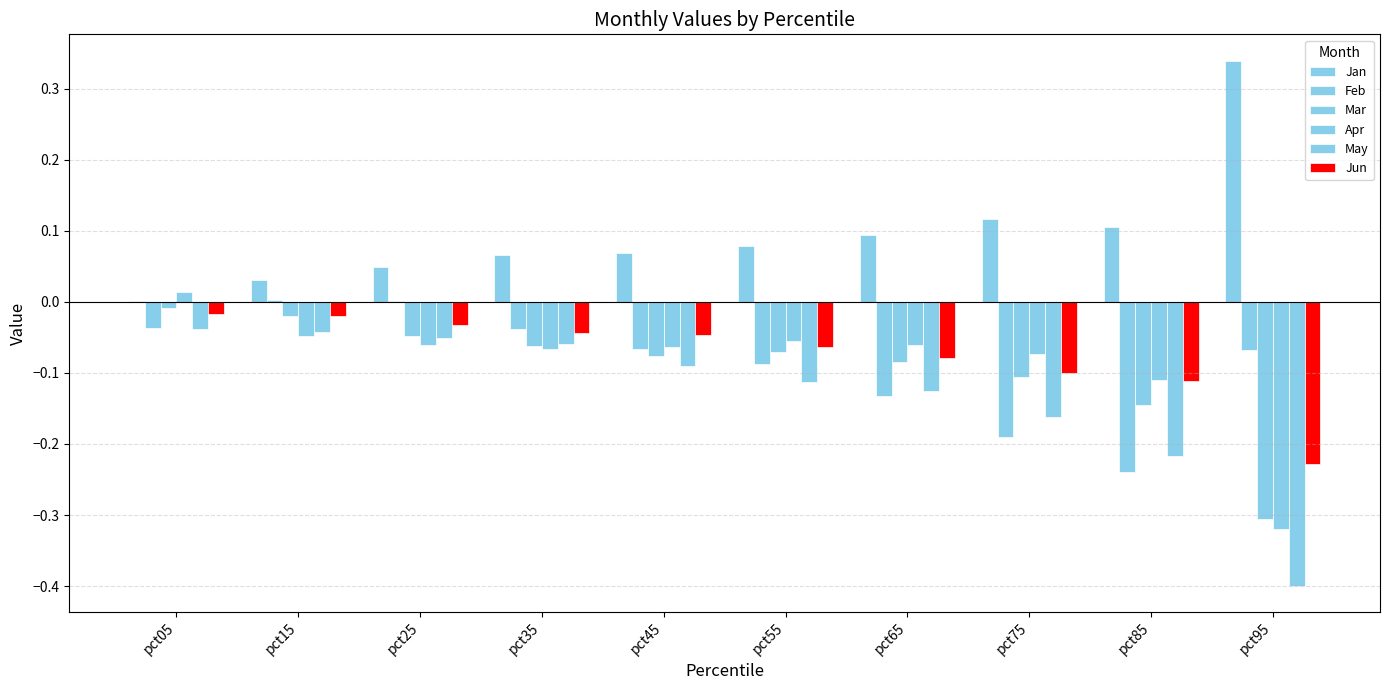

How many categories are shown in the chart?

10